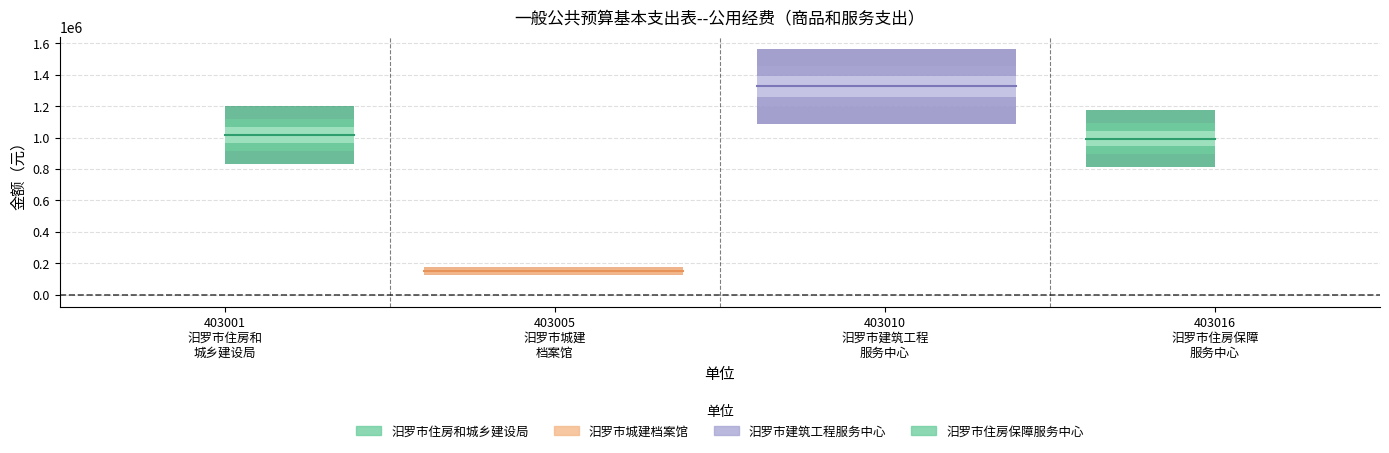

Is this an area chart (filled region under the line)?

No